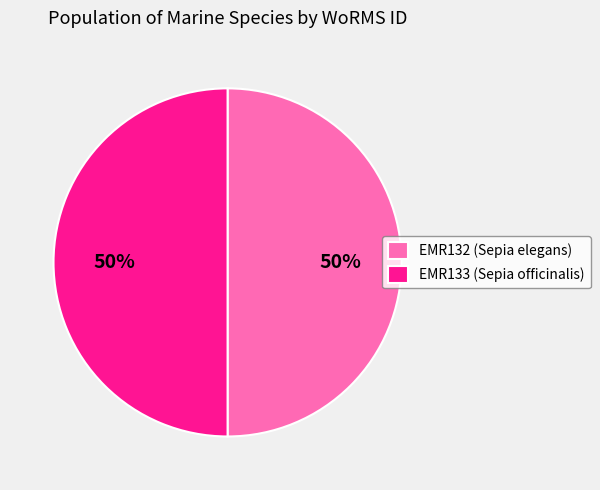

Do EMR133 (Sepia officinalis) and EMR132 (Sepia elegans) together represent more than half of the pie?

Yes